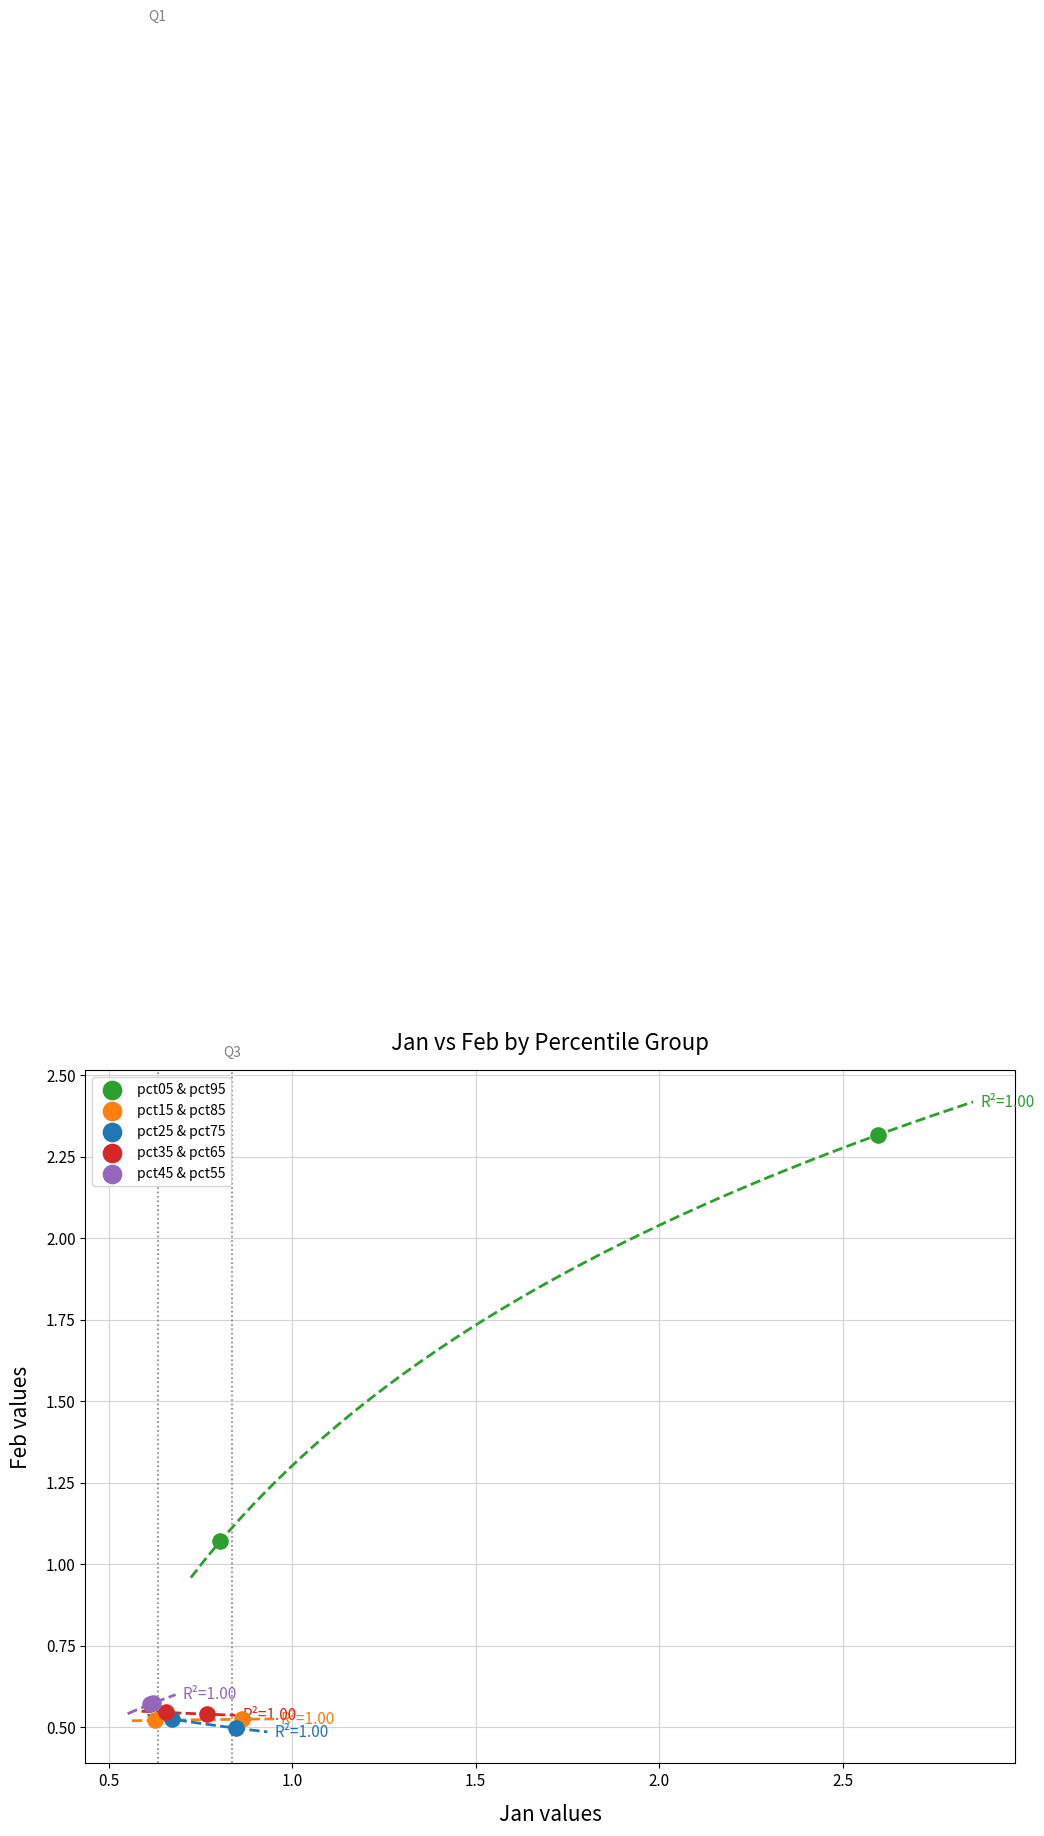

Which series has the largest Y range (max minus min)?

pct05 & pct95